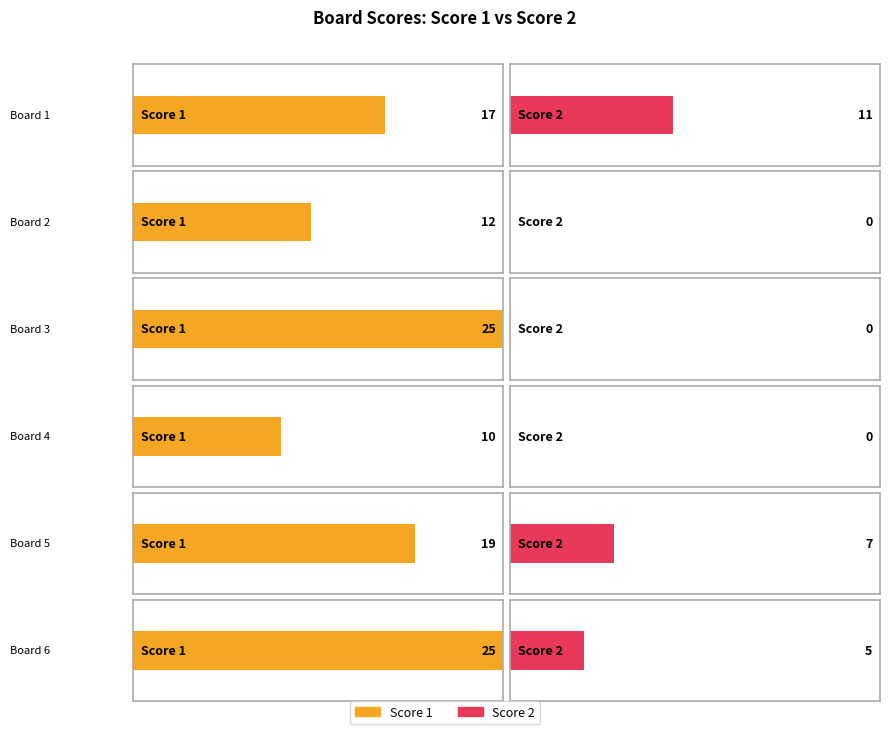

Reading right to left, list all the values displayed in this chart.

Score 1: 25	19	10	25	12	17
Score 2: 5	7	0	0	0	11